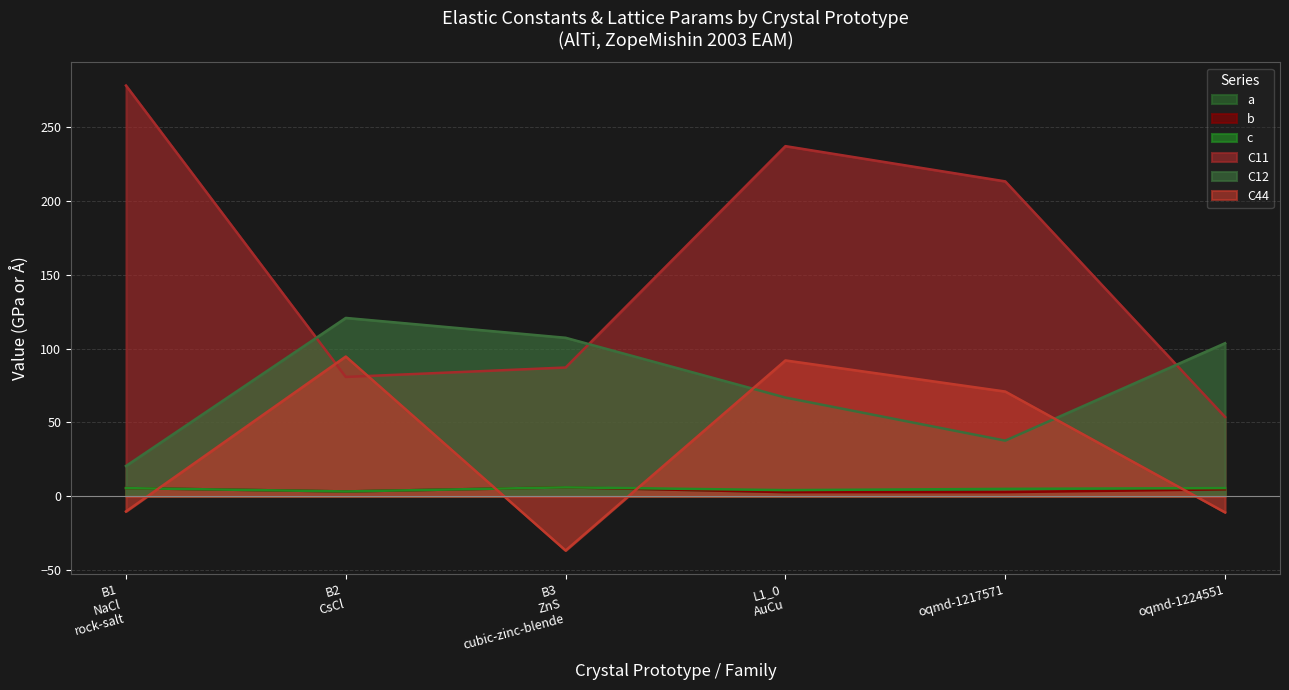

What is the maximum value shown in the chart?

278.3